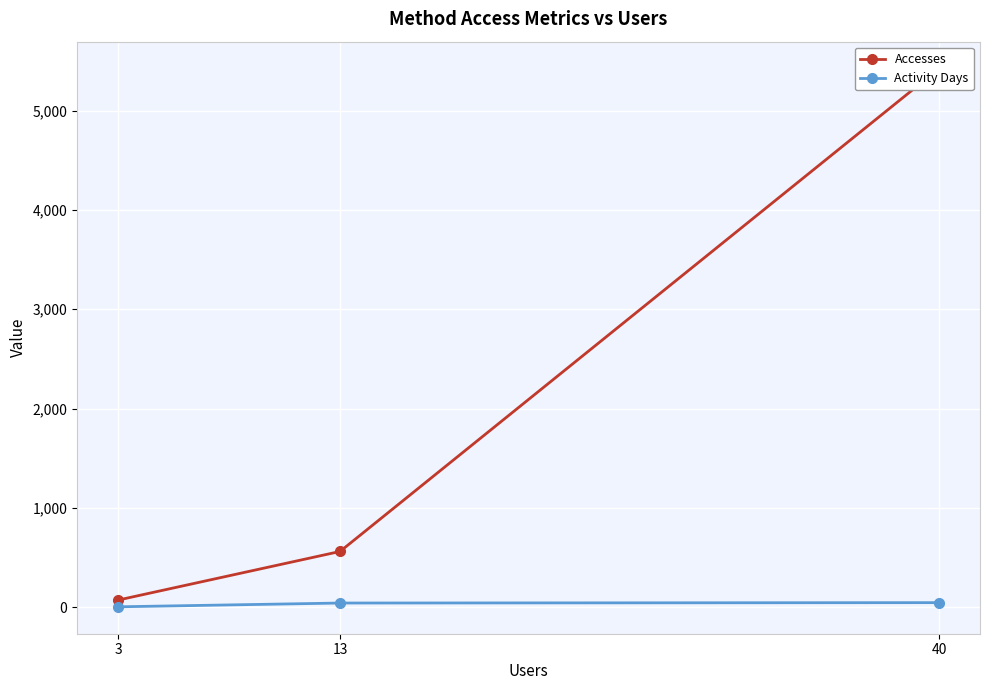

Is it true that Accesses equals 1253 at 40?

False